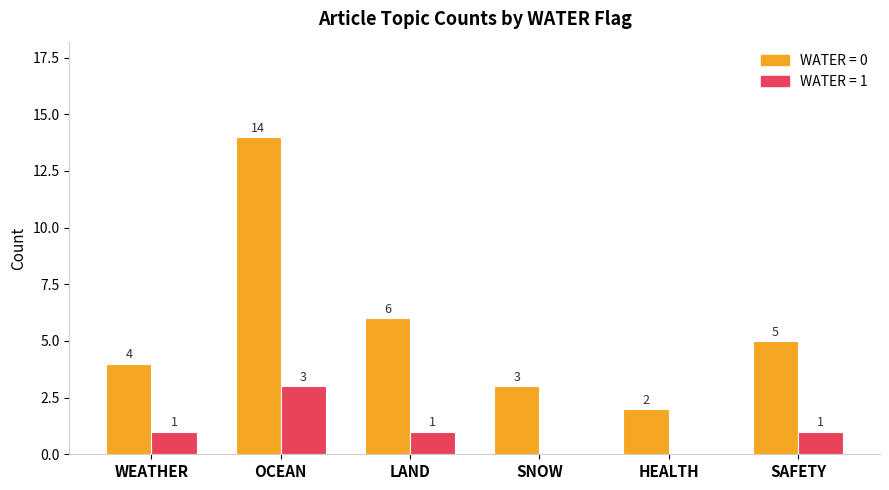

What are all the series names shown in the legend?

WATER = 0, WATER = 1